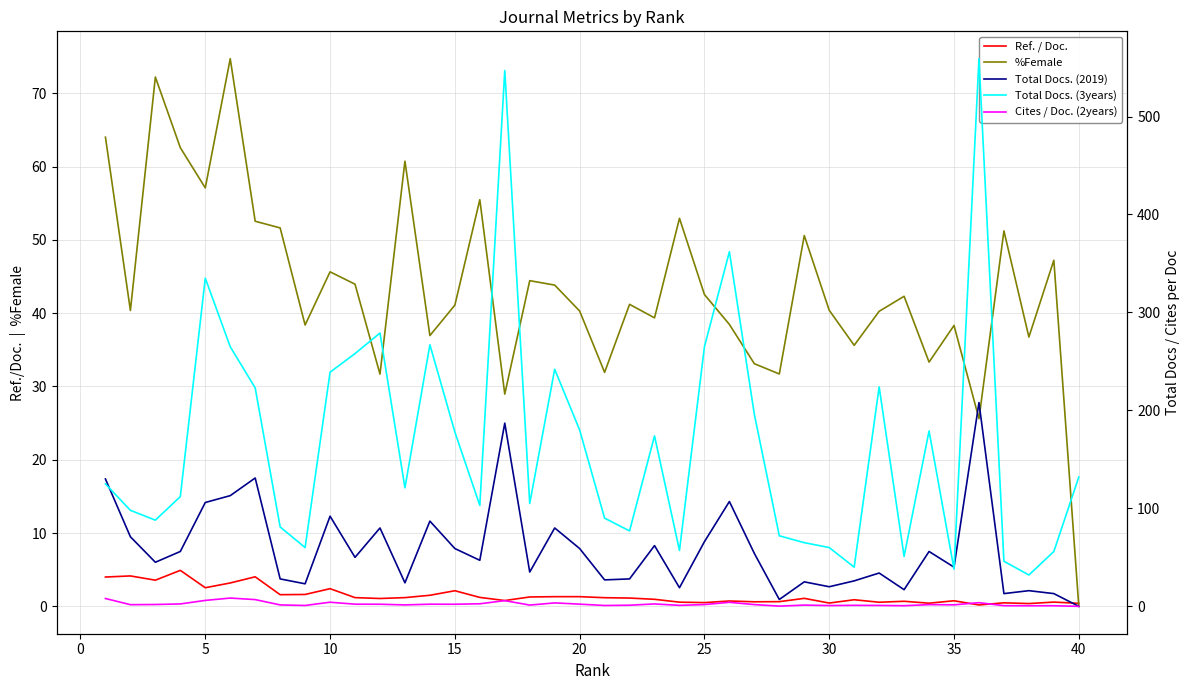

At which label does Cites / Doc. (2years) reach its minimum?

40